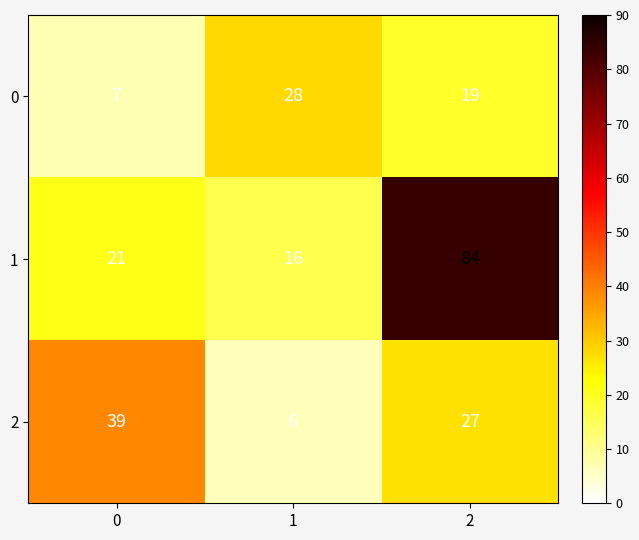

What is the difference between the maximum and minimum values in the 2 series?

33